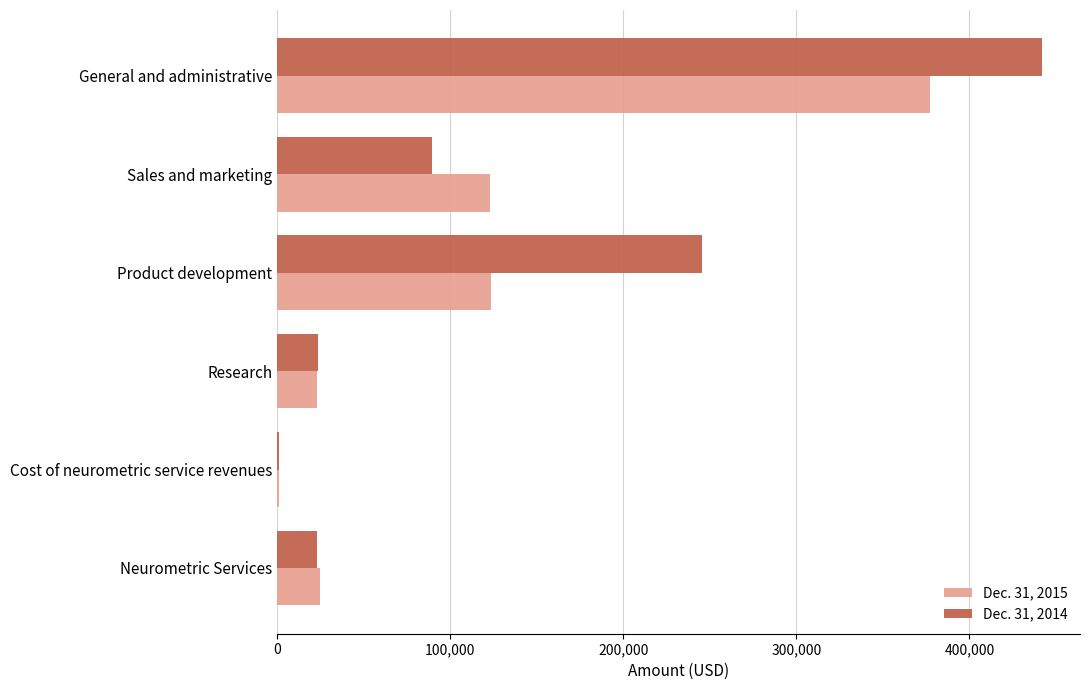

Which series has the largest total across all categories?

Dec. 31, 2014